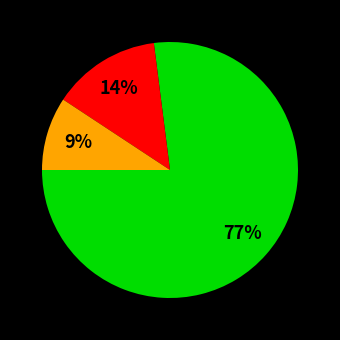

Does any single category account for the majority?

Yes